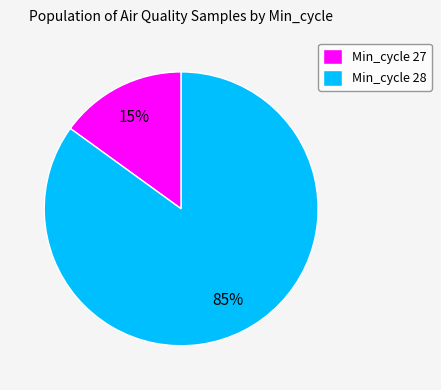

To the nearest percent, what percentage of the pie is Min_cycle 28?

85%